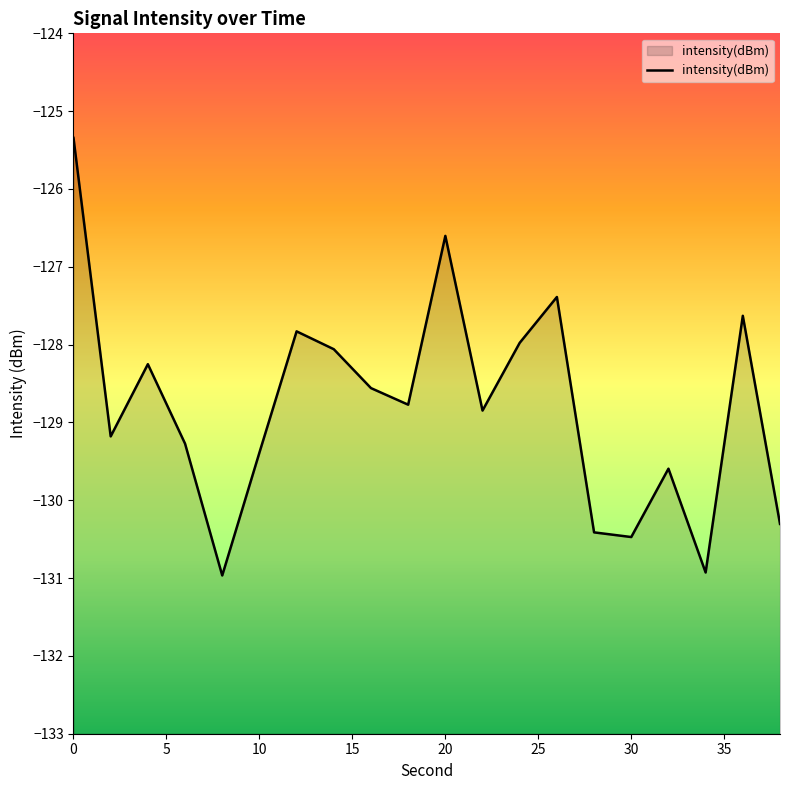

What is the difference between the maximum and second lowest values?

5.6